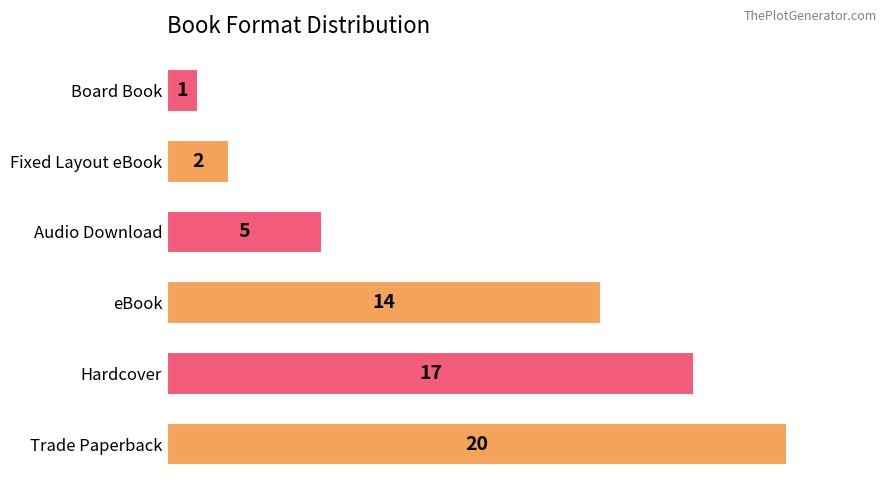

What is the sum of all values?

59